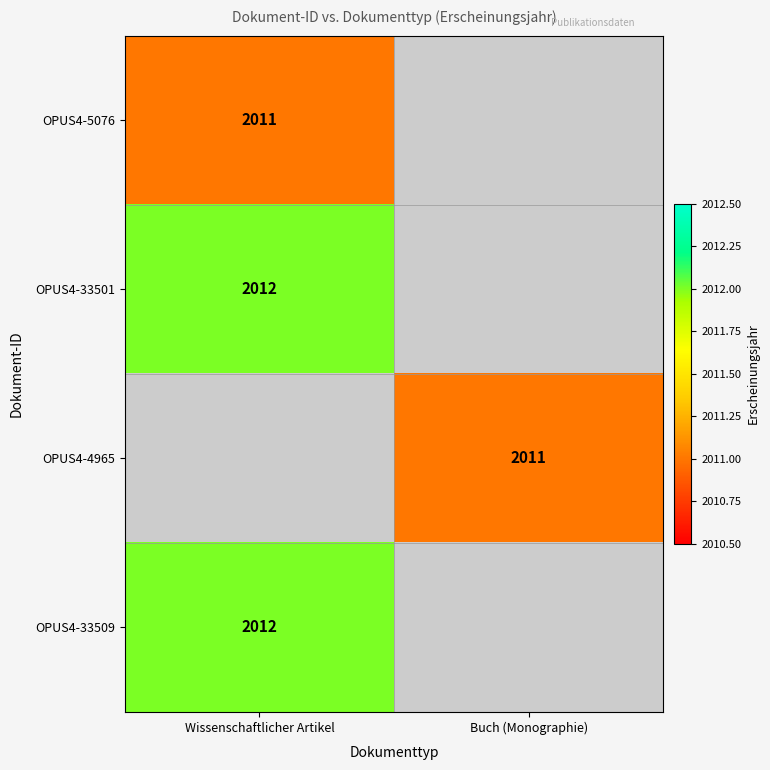

Is it true that OPUS4-5076 equals 2011 at Wissenschaftlicher Artikel?

True